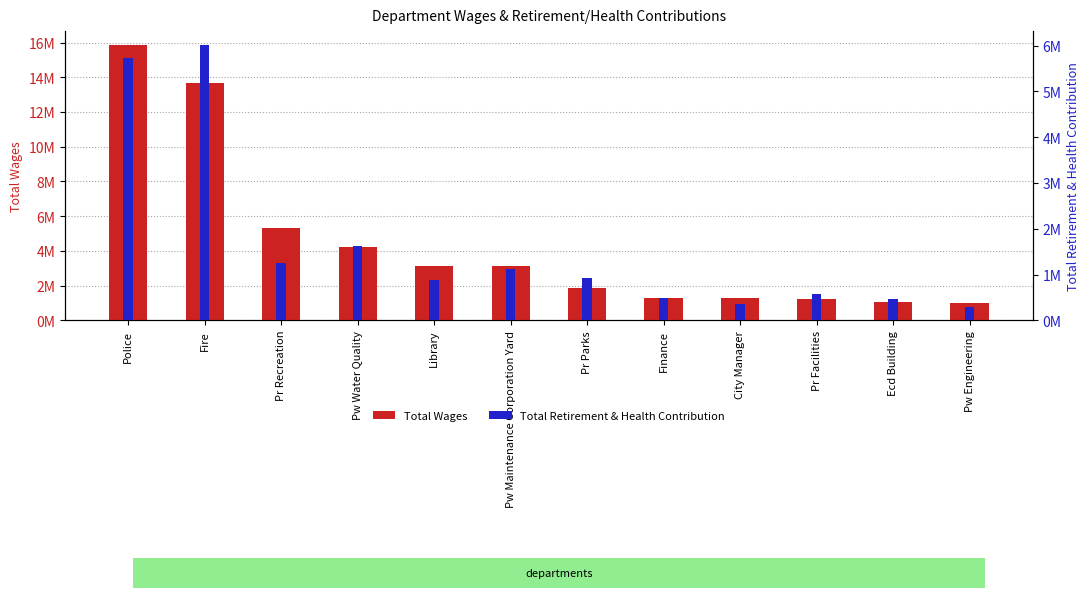

Count the number of categories in the chart.

12